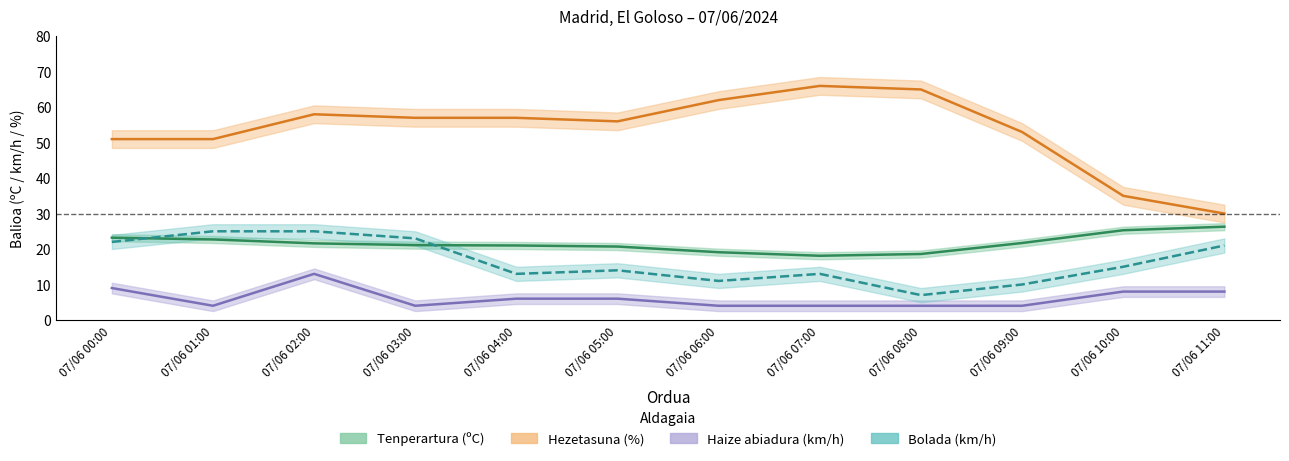

True or false: Tenperartura and Hezetasuna intersect in this chart.

False